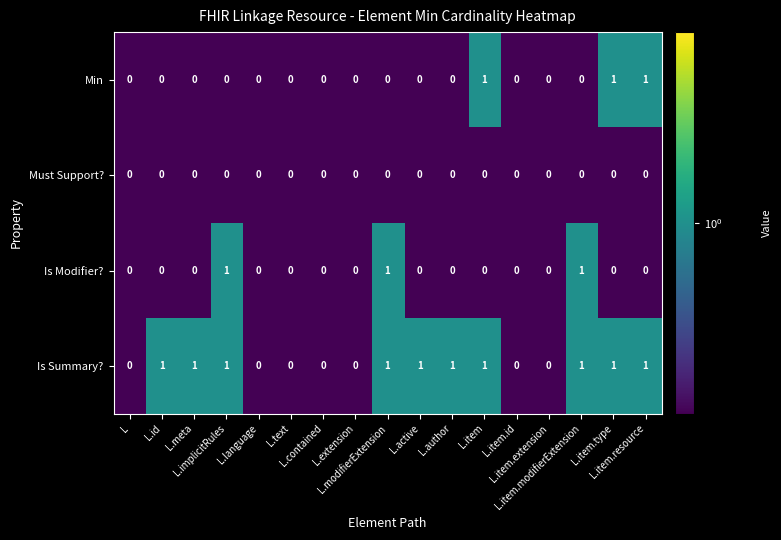

What is the sum of all Is Summary? values?

10